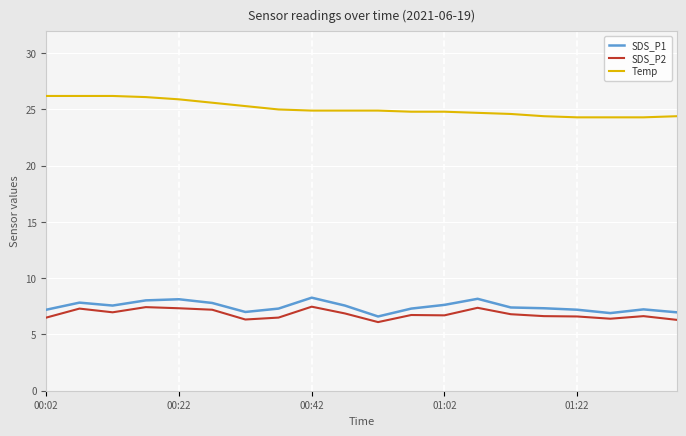

At how many categories does at least one series exceed 10?

20